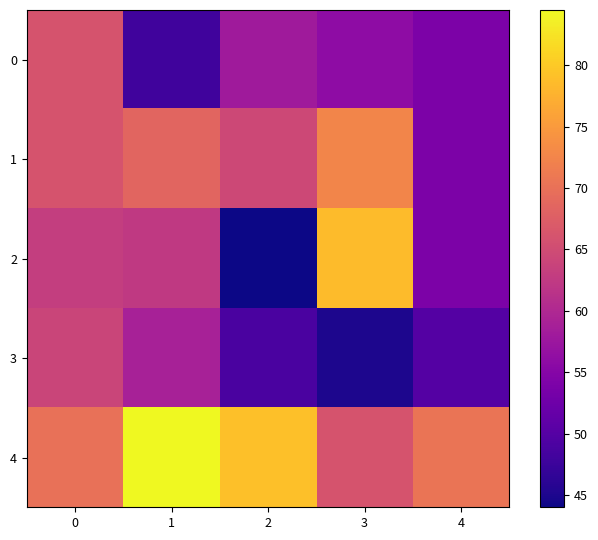

Between 3 and 4, which series saw the biggest shift?

2